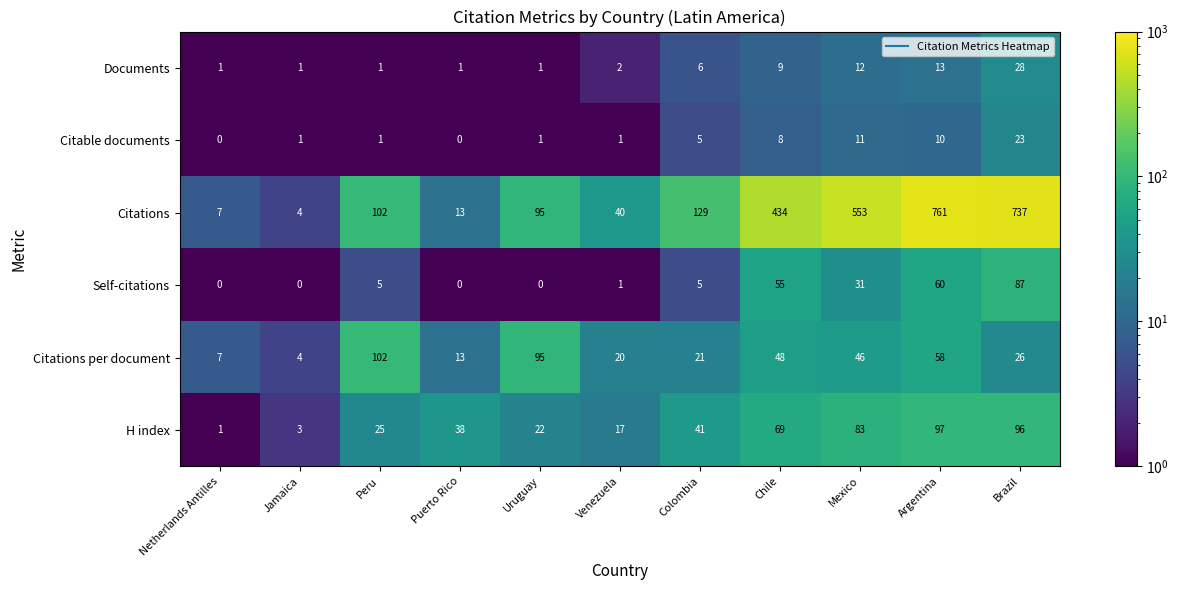

At how many categories does at least one series exceed 350?

4